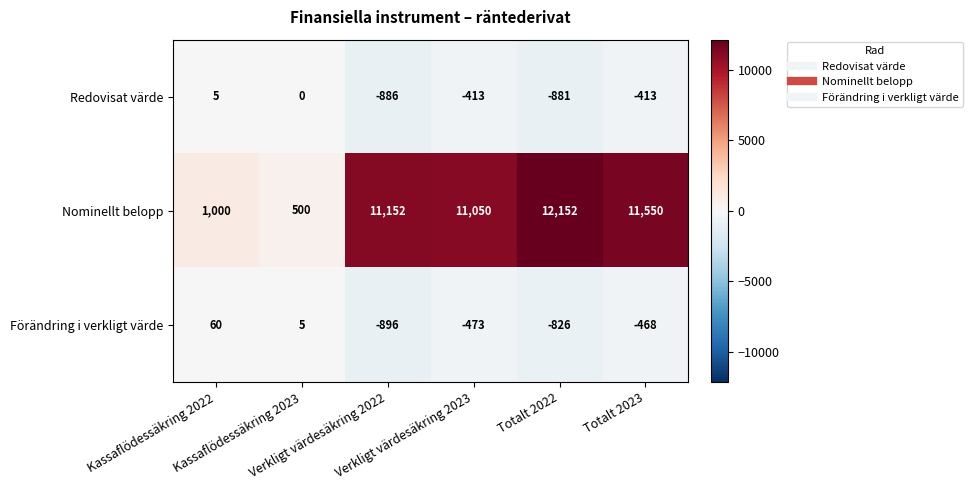

Which category has the highest value across all series?

Totalt 2022